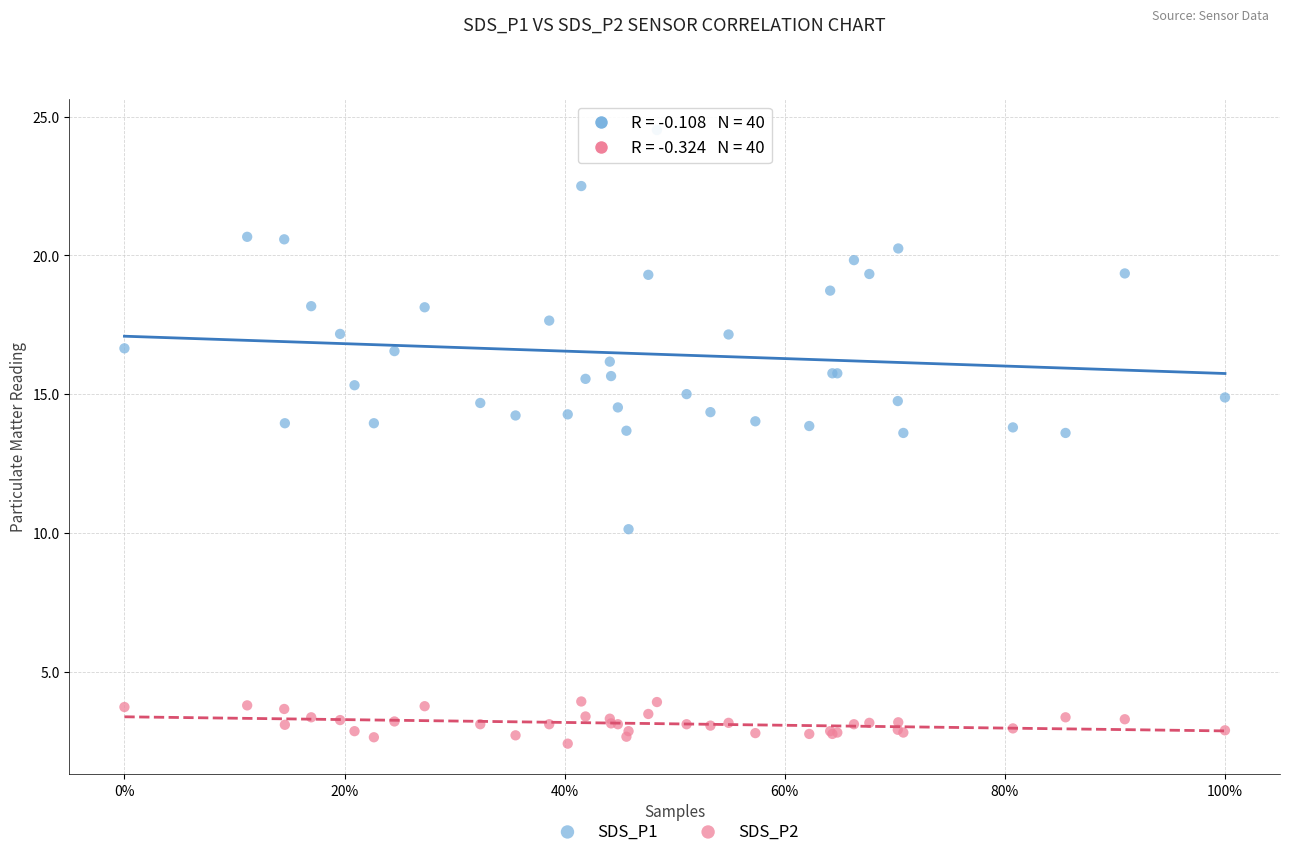

What are all the series names shown in the legend?

SDS_P1, SDS_P2